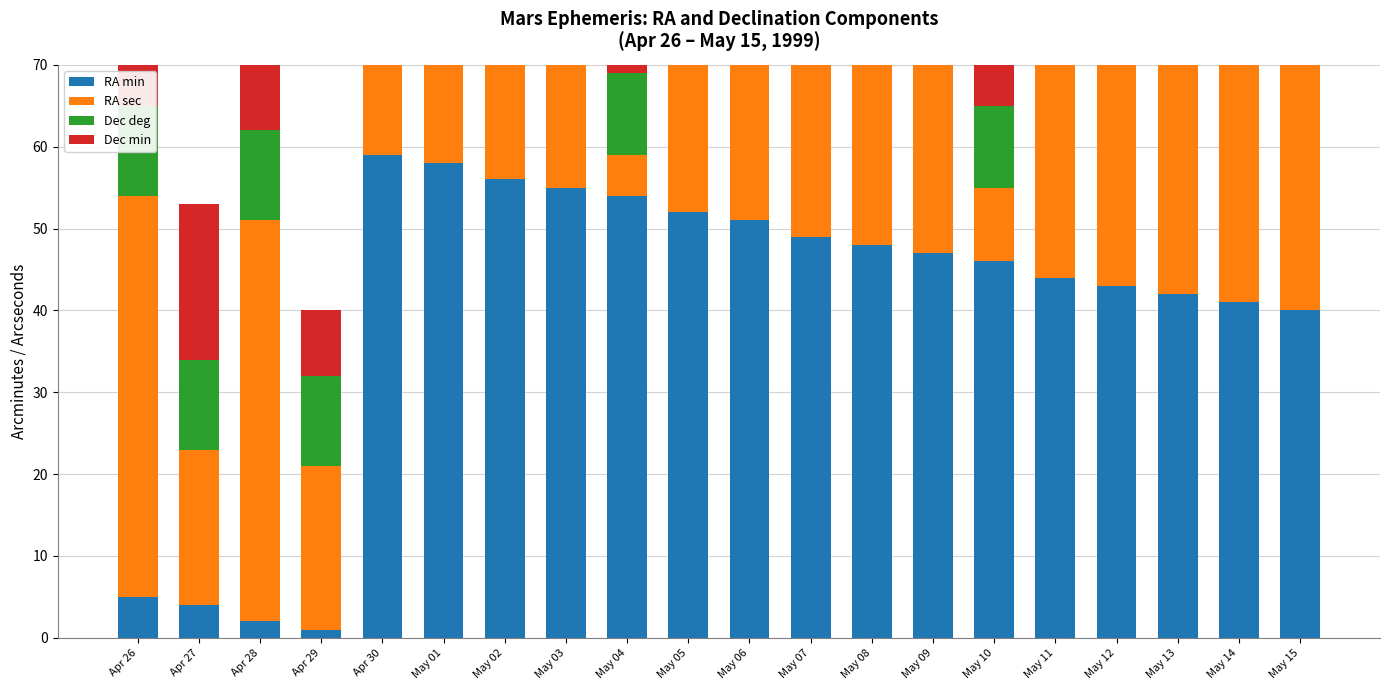

True or false: Dec deg has a value of 7 at Apr 30.

False